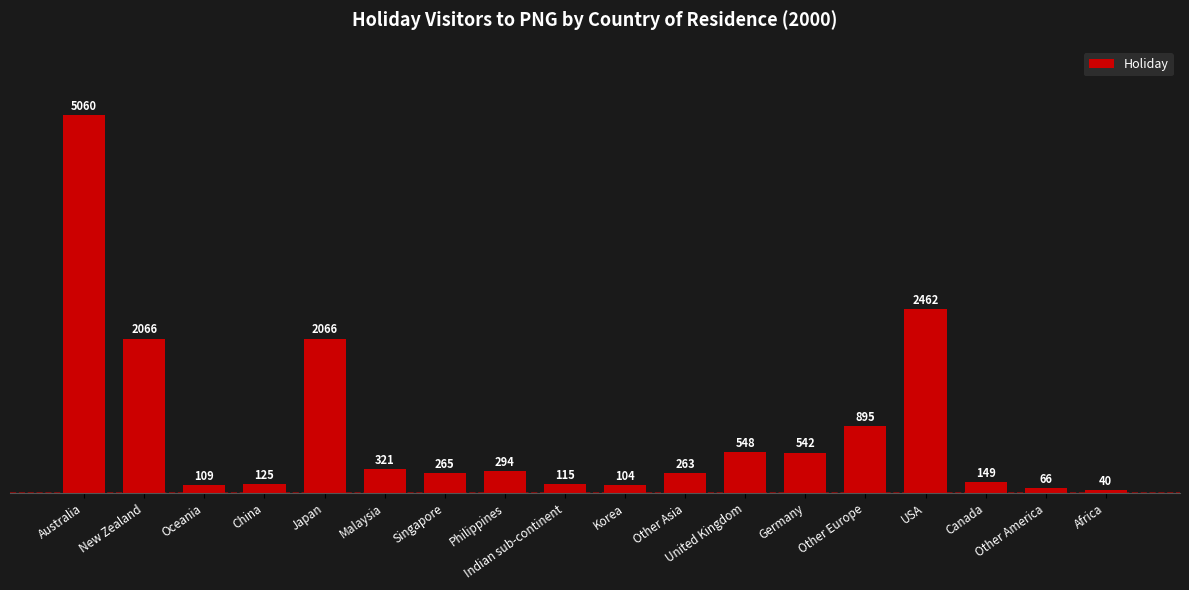

What is the minimum value shown in the chart?

40